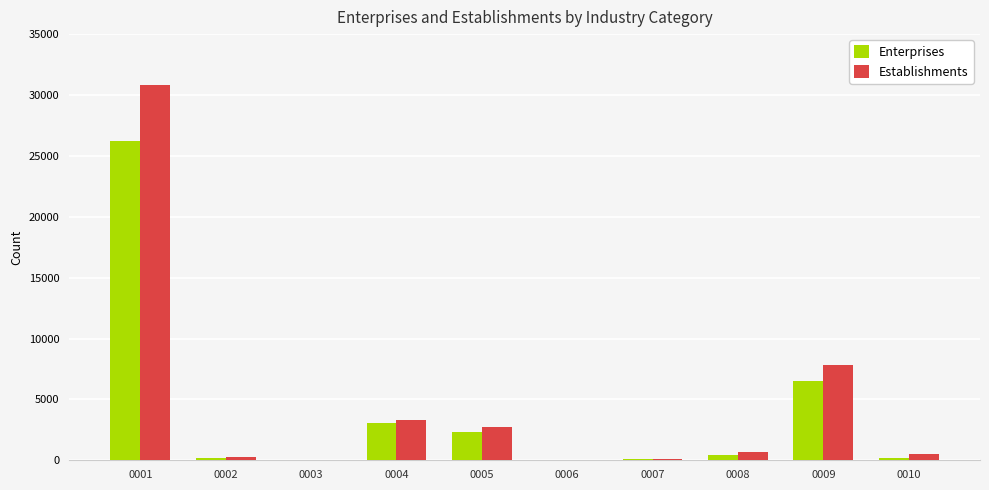

Between 0004 and 0009, which series saw the biggest shift?

Establishments